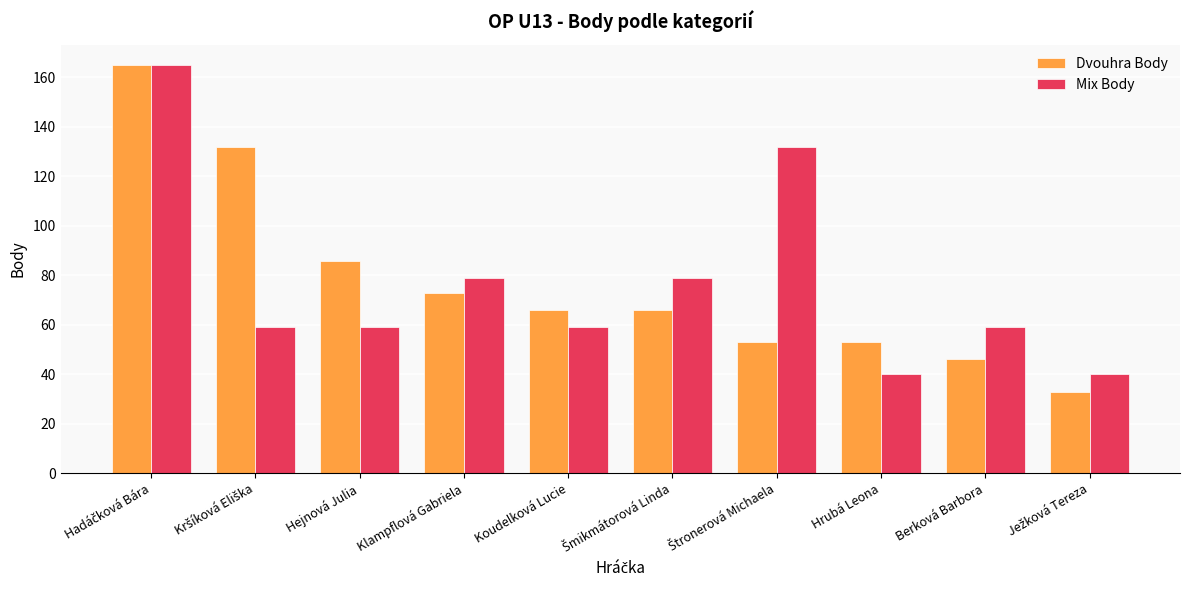

What is the difference between the highest and lowest values at Berková Barbora?

13